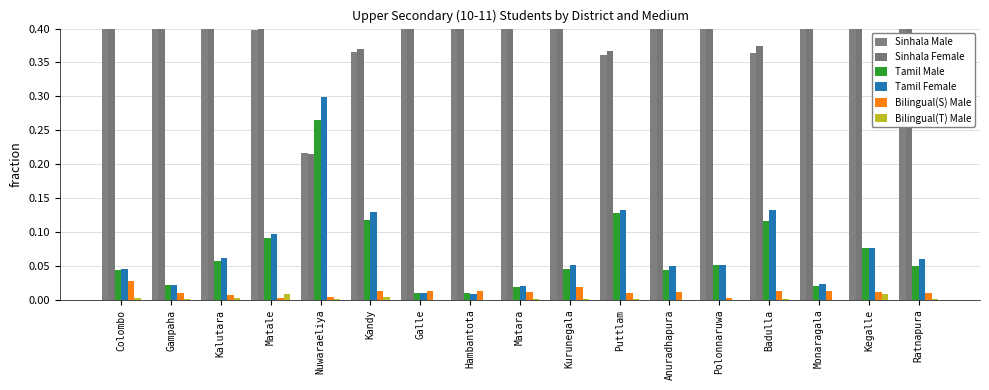

Which series has the largest range (max minus min)?

Tamil Female